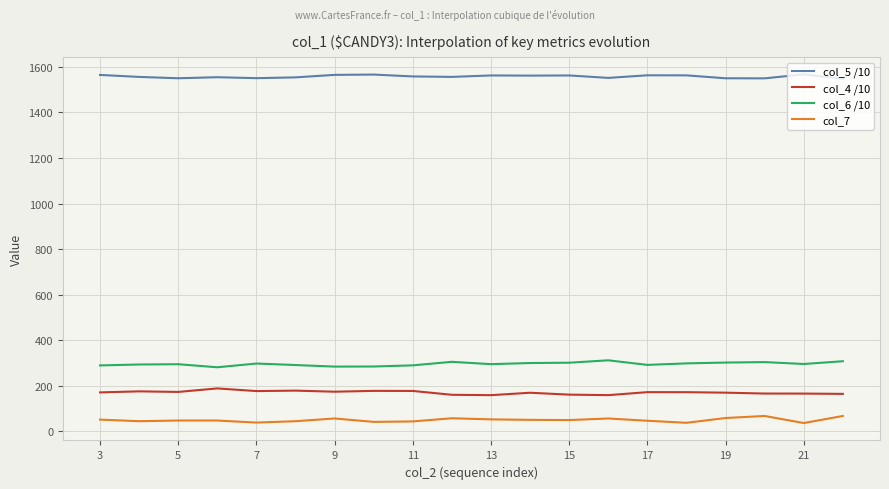

At how many categories does at least one series exceed 1507?

20